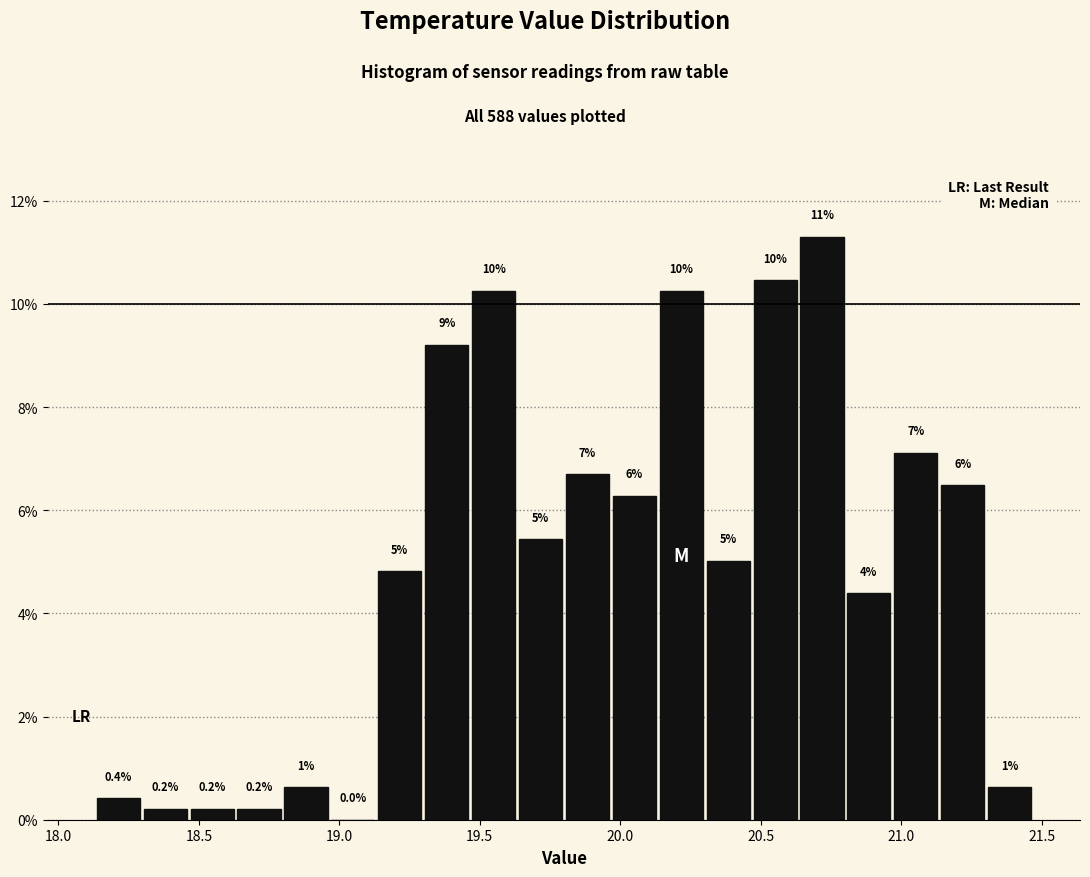

Read against the x-axis, roughly where is the centre of the tallest bar?

20.70